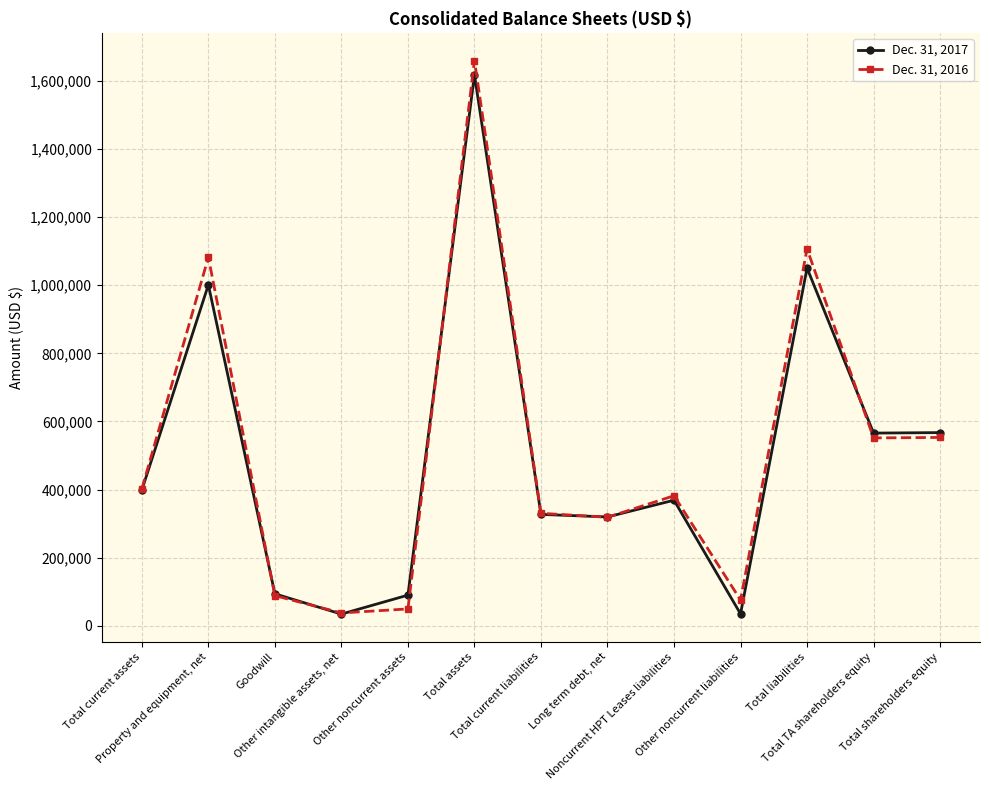

The Dec. 31, 2017 series shows 398518 at Total current assets. True or false?

True